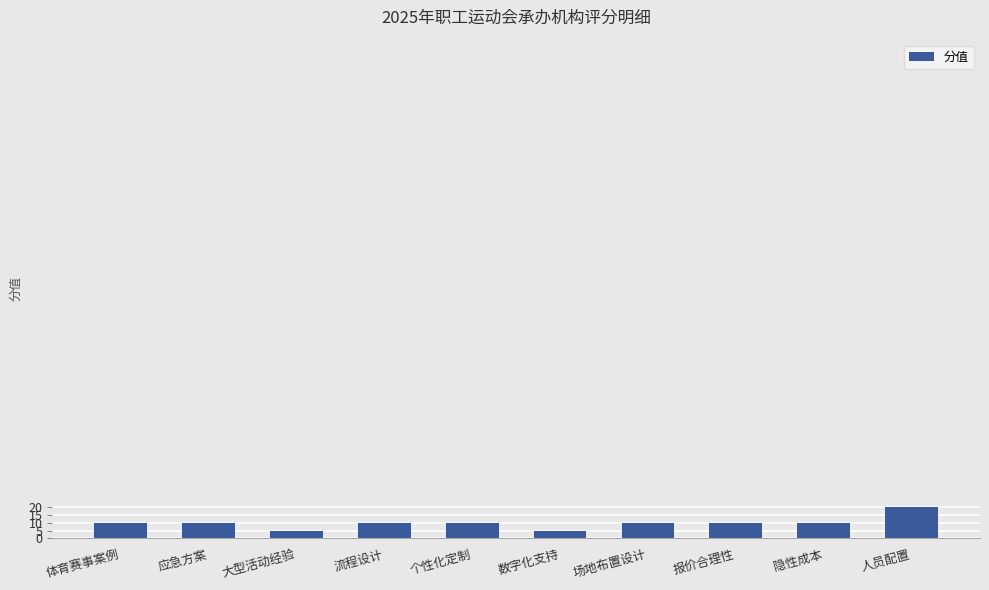

True or false: the data shows 10 at 应急方案.

True